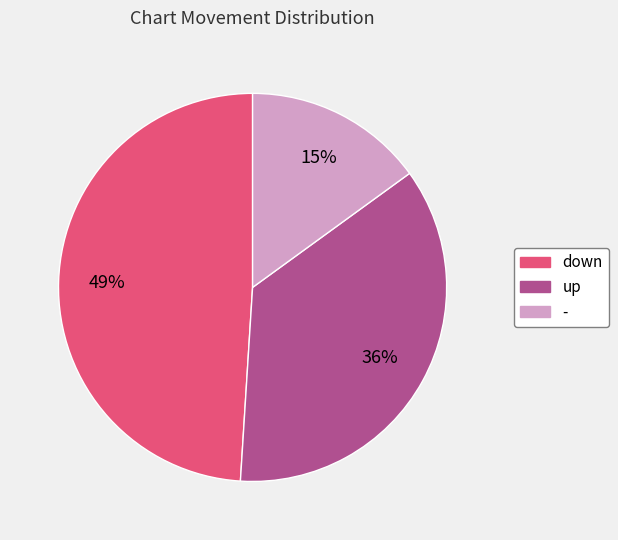

Count the number of slices in the pie.

3